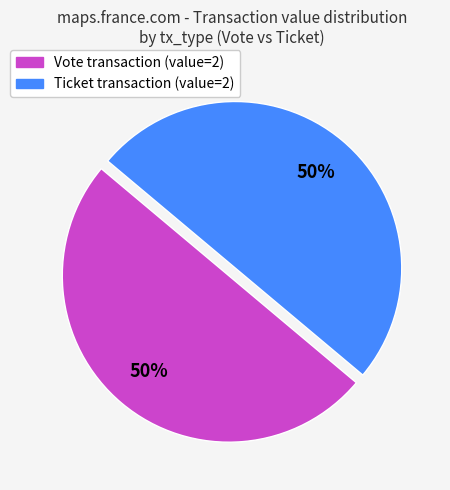

Combined, do Vote transaction (value=2) and Ticket transaction (value=2) account for over 50%?

Yes